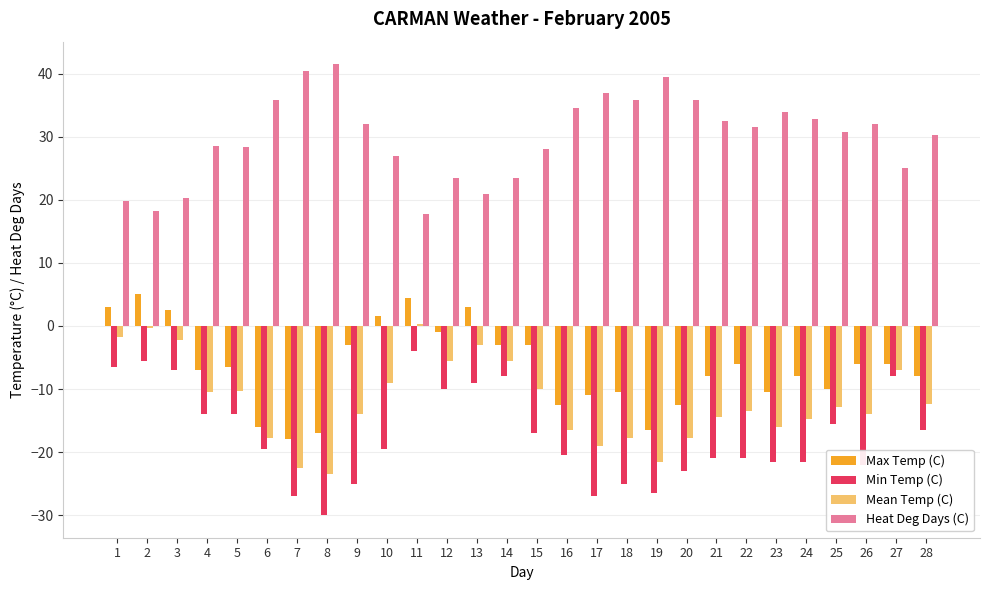

How many data points in Min Temp (C) are above -19?

13